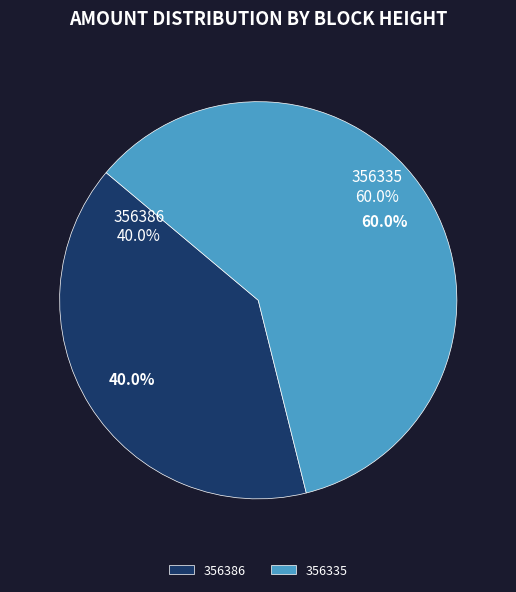

Combined, do 356386 and 356335 account for over 50%?

Yes